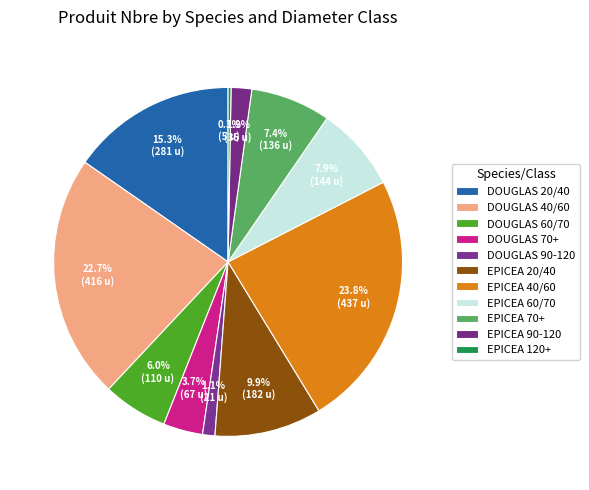

What percentage is NOT represented by EPICEA 70+?

92.6%